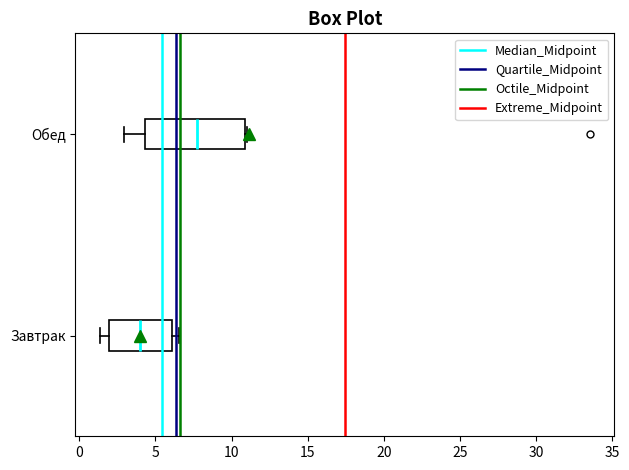

Reading bottom to top, transcribe this box plot: for each box, give where its median line is, the range the box spans, and where its two whiskers end, as read against the x-axis. The values are not printed on the chart, so give them approximately, as read against the axis.

Завтрак: median 4.0, box 2.0 to 6.0, whiskers 1.5 to 6.5
Обед: median 7.5, box 4.5 to 11.0, whiskers 3.0 to 11.0